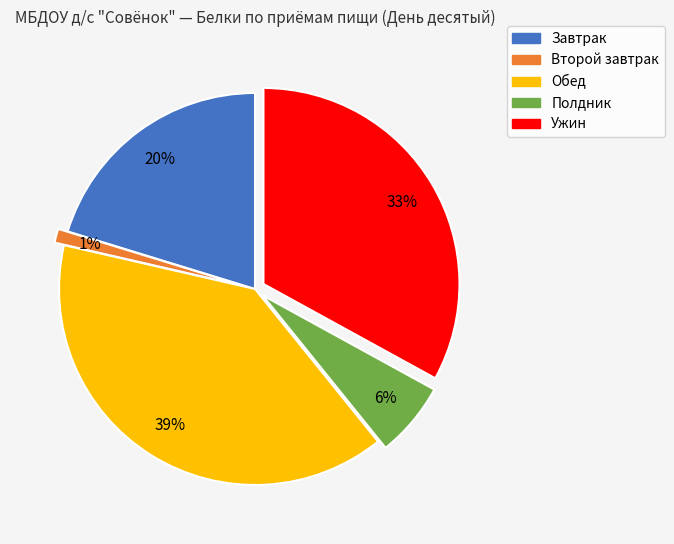

To the nearest percent, what is the difference between the largest and smallest slice percentages?

38%